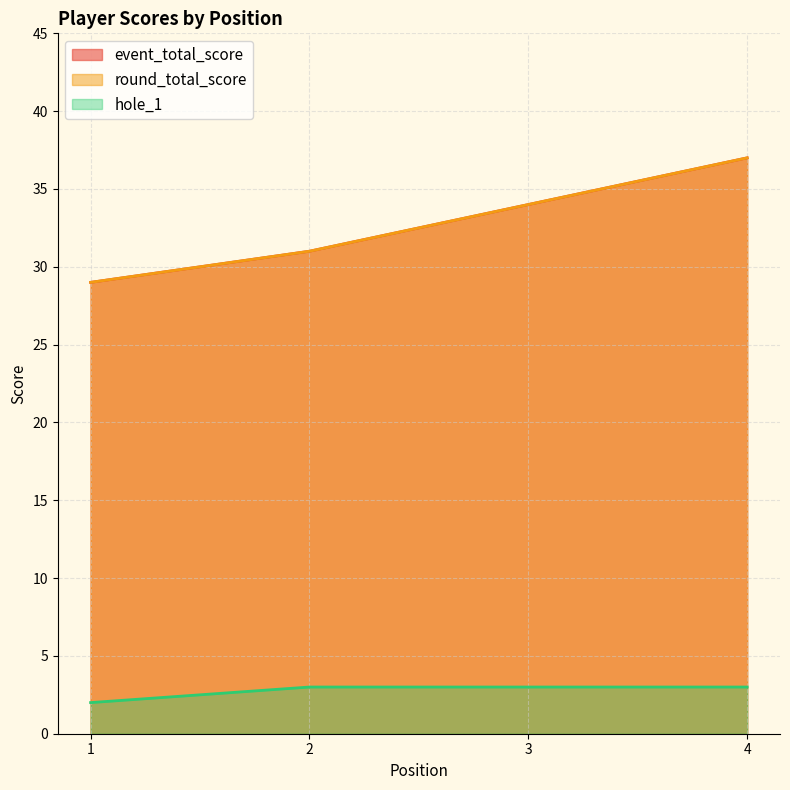

True or false: hole_1 and event_total_score intersect in this chart.

False